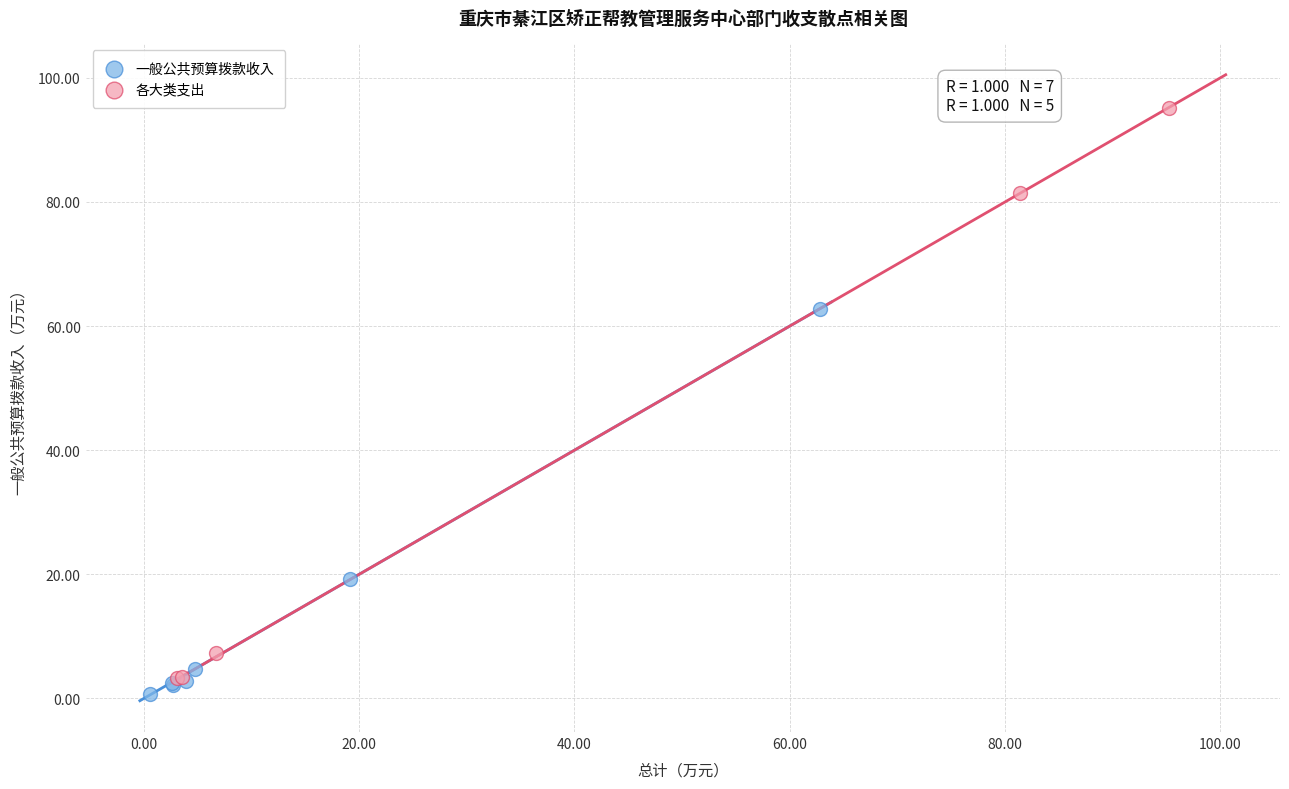

Which series has the largest Y range (max minus min)?

各大类支出